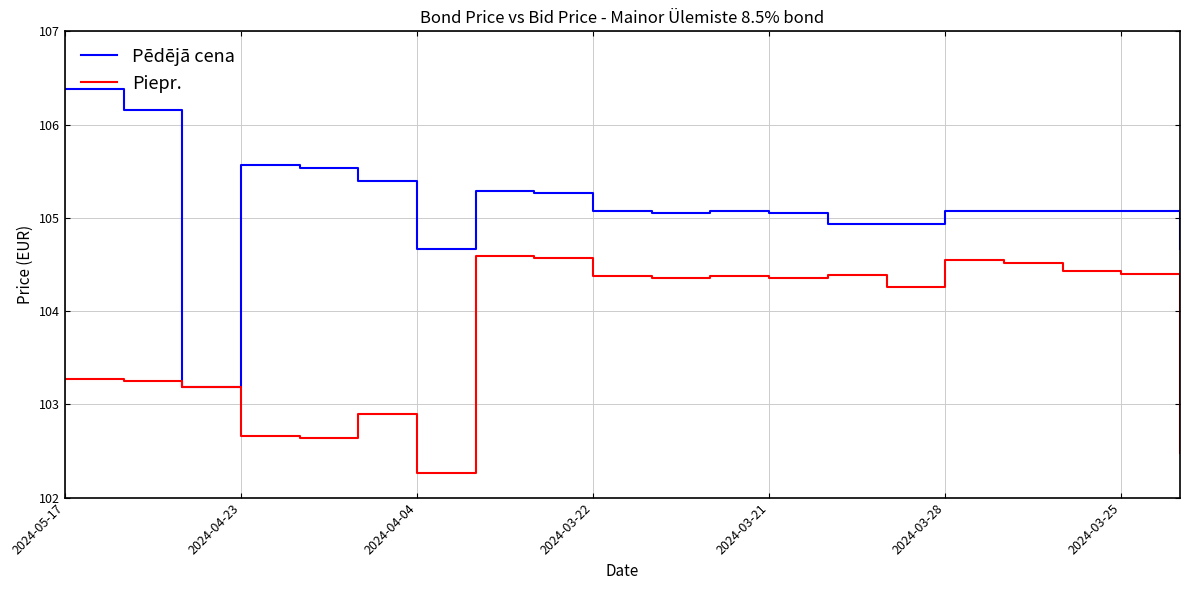

List the series in order of their peak value, highest first.

Pēdējā cena, Piepr.